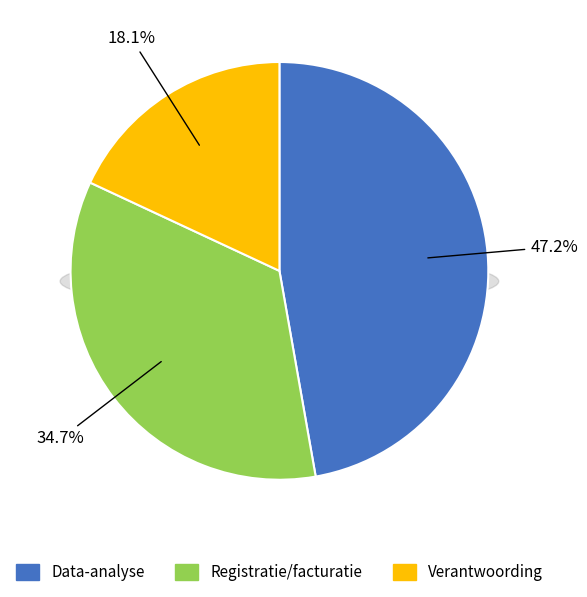

What is the ratio of the value at Data-analyse to the value at Registratie/facturatie?

1.4